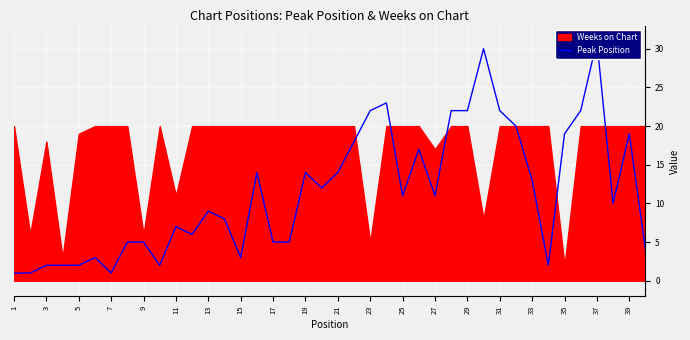

How many lines are shown in the chart?

1